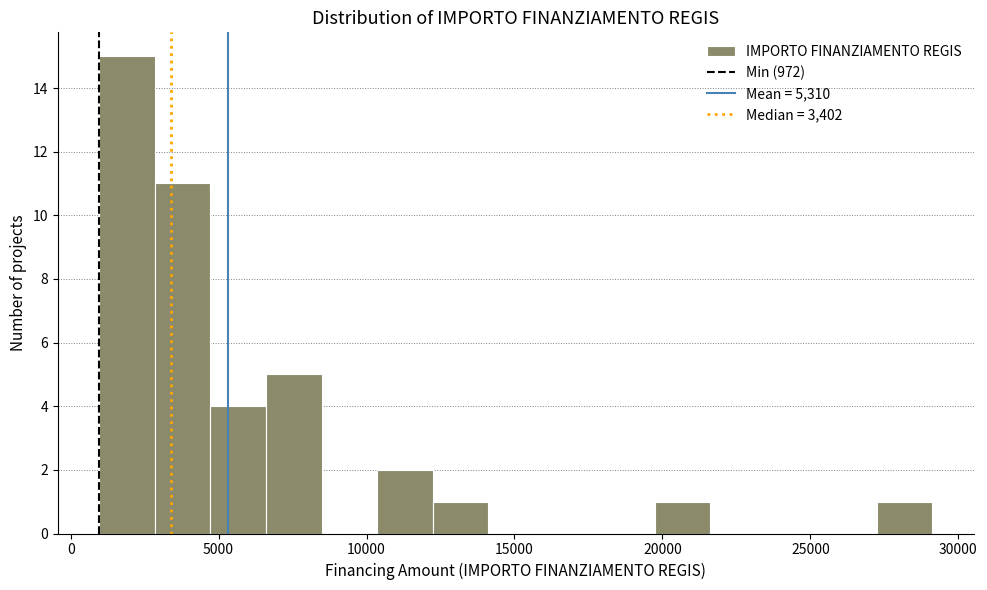

Around what value on the x-axis is the tallest bar? Give the approximate position of its centre, as read against the axis.

2000